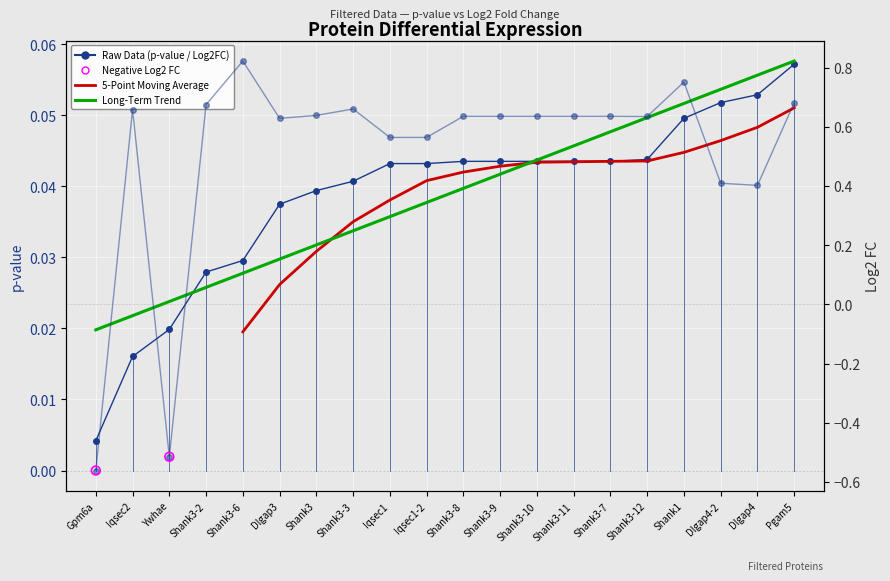

What is the total value across all series at Dlgap3?

0.7